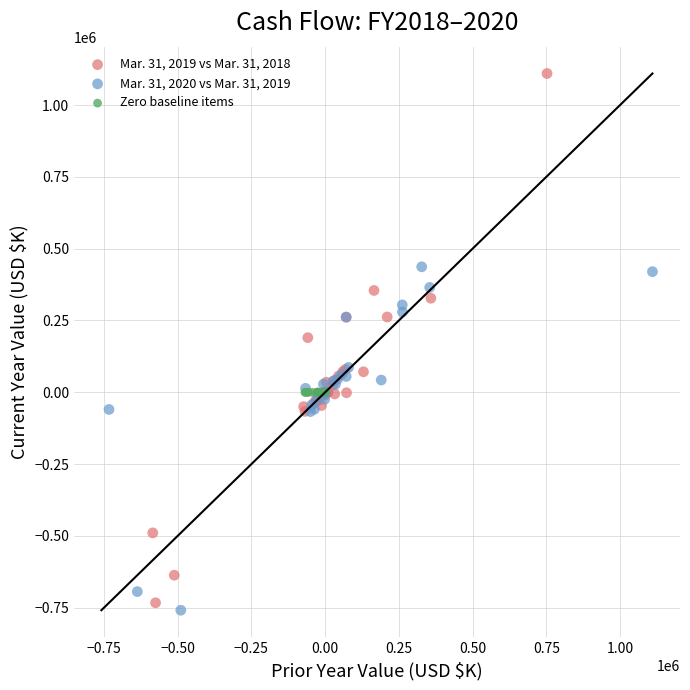

Which series contains the highest Y value?

Mar. 31, 2019 vs Mar. 31, 2018